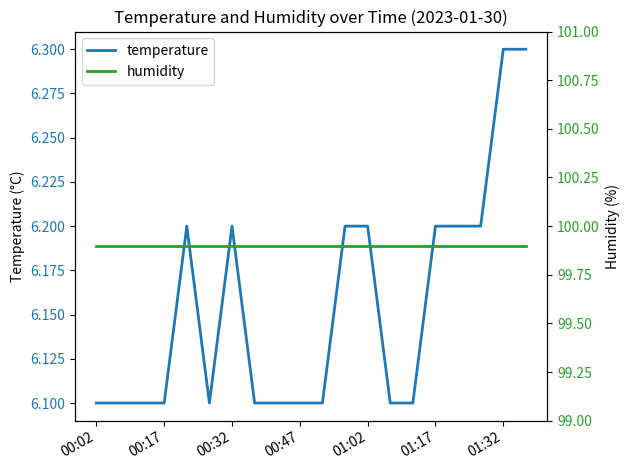

What is the spread (max minus min) of values at 7?

93.8